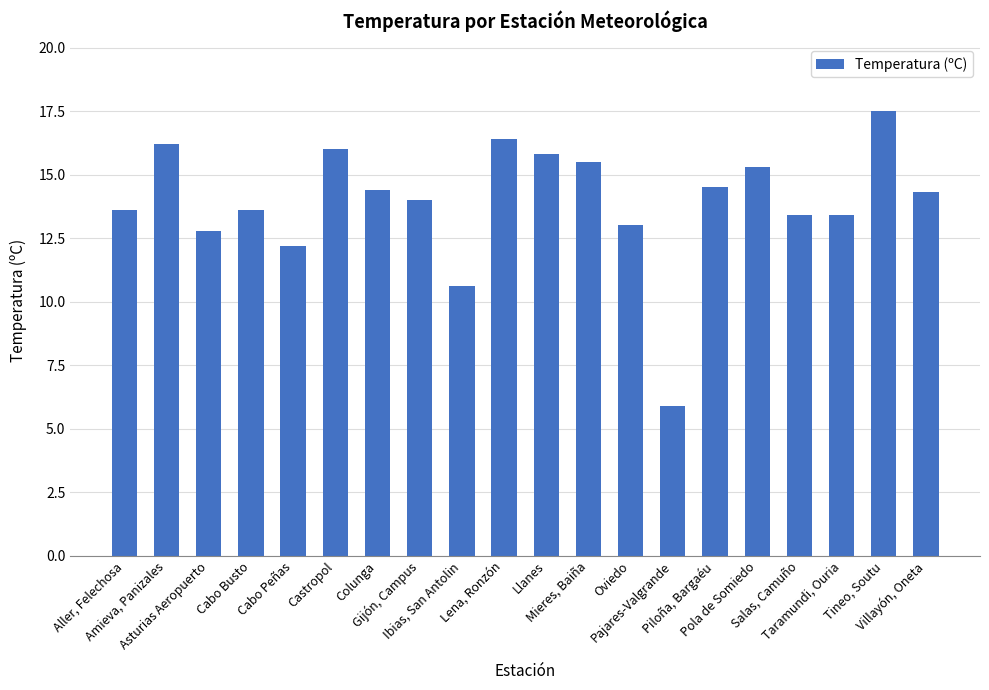

Is it true that the value at Pola de Somiedo is 15.3?

True